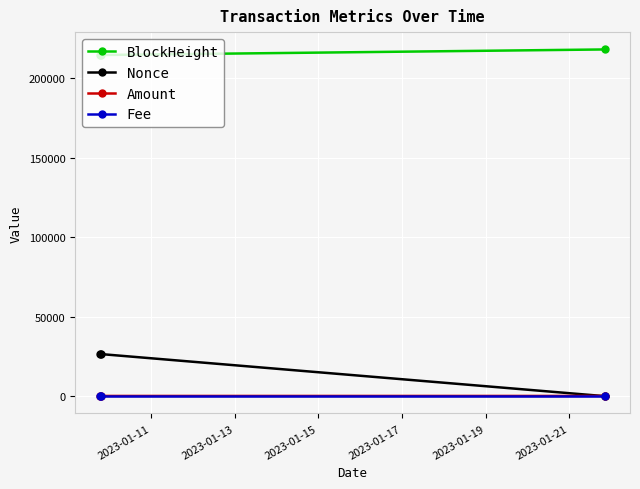

Which series has the largest total across all categories?

BlockHeight